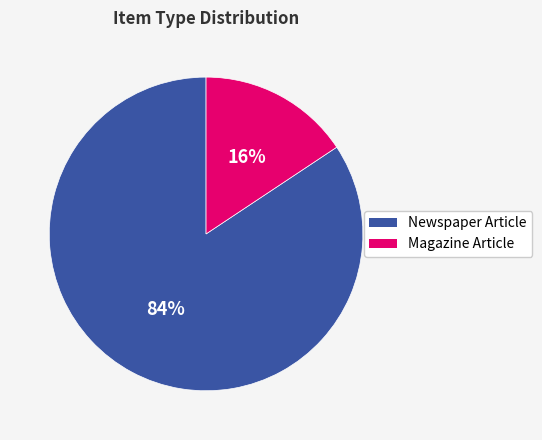

To the nearest percent, what is the average slice percentage?

50%